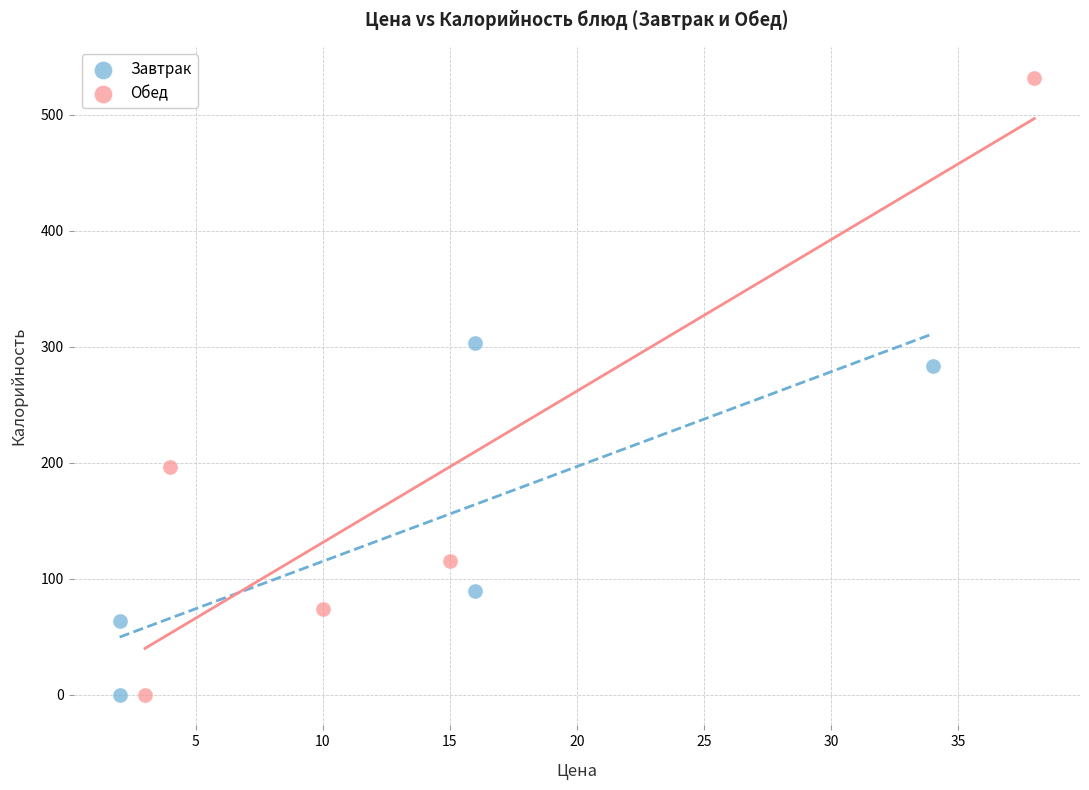

Which series has the largest Y range (max minus min)?

Обед